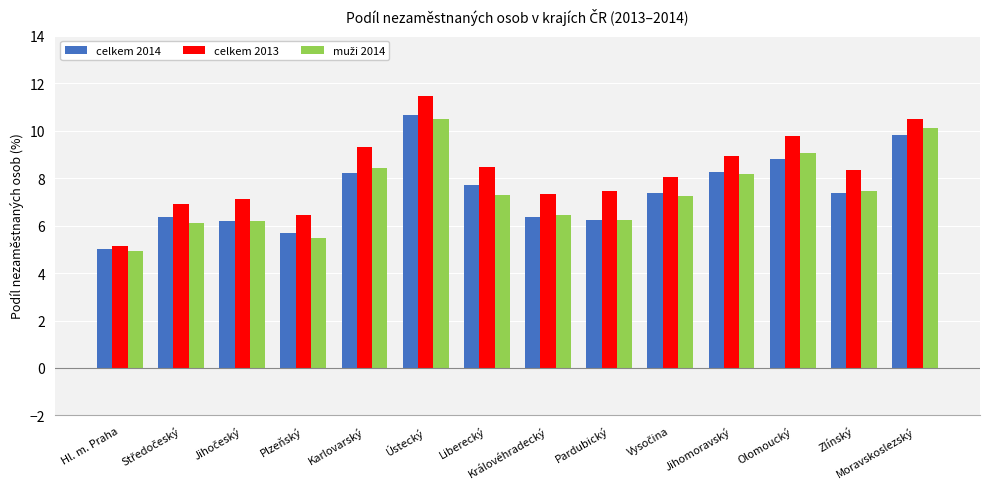

Which series has the largest total across all categories?

celkem 2013